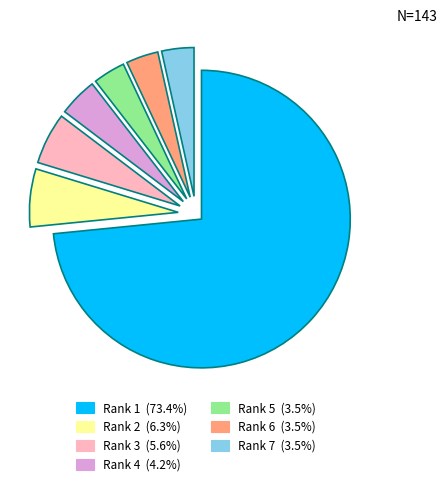

To the nearest percent, what is the difference between the largest and smallest slice percentages?

70%